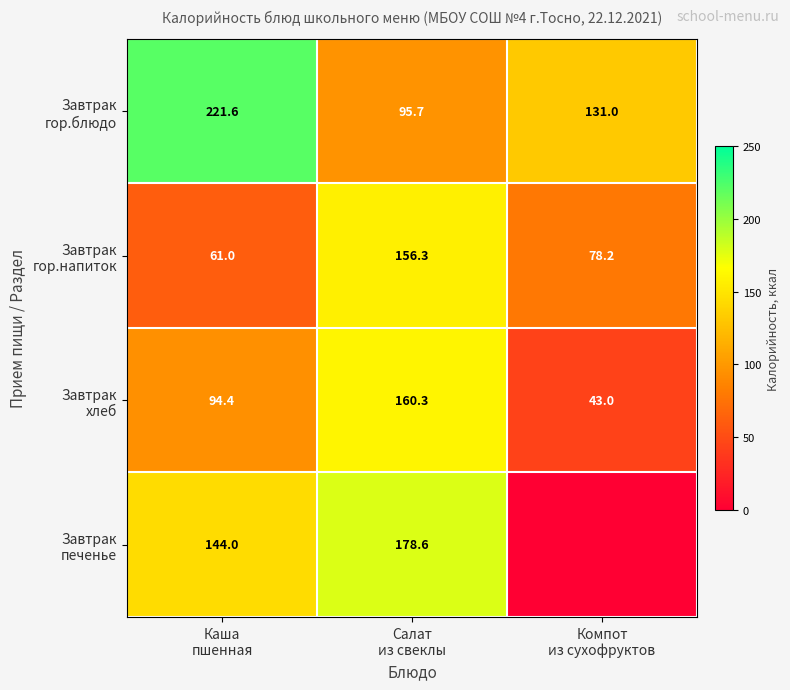

The Завтрак гор.напиток series shows 13.5 at Каша пшенная. True or false?

False